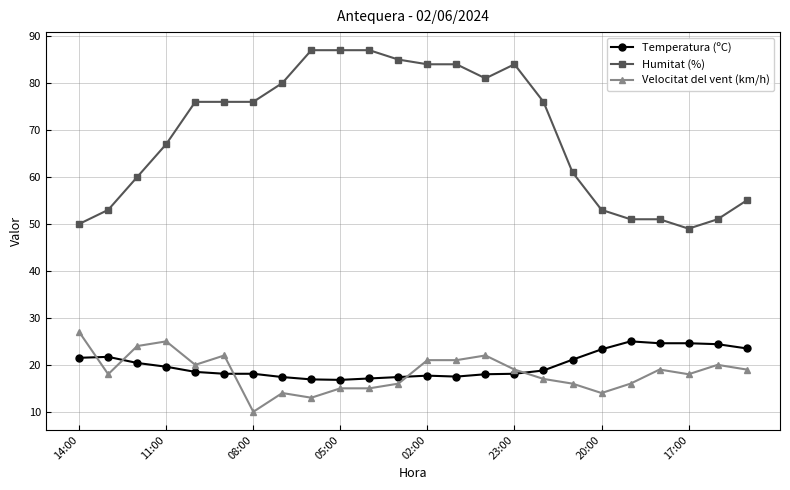

Is this an area chart (filled region under the line)?

No